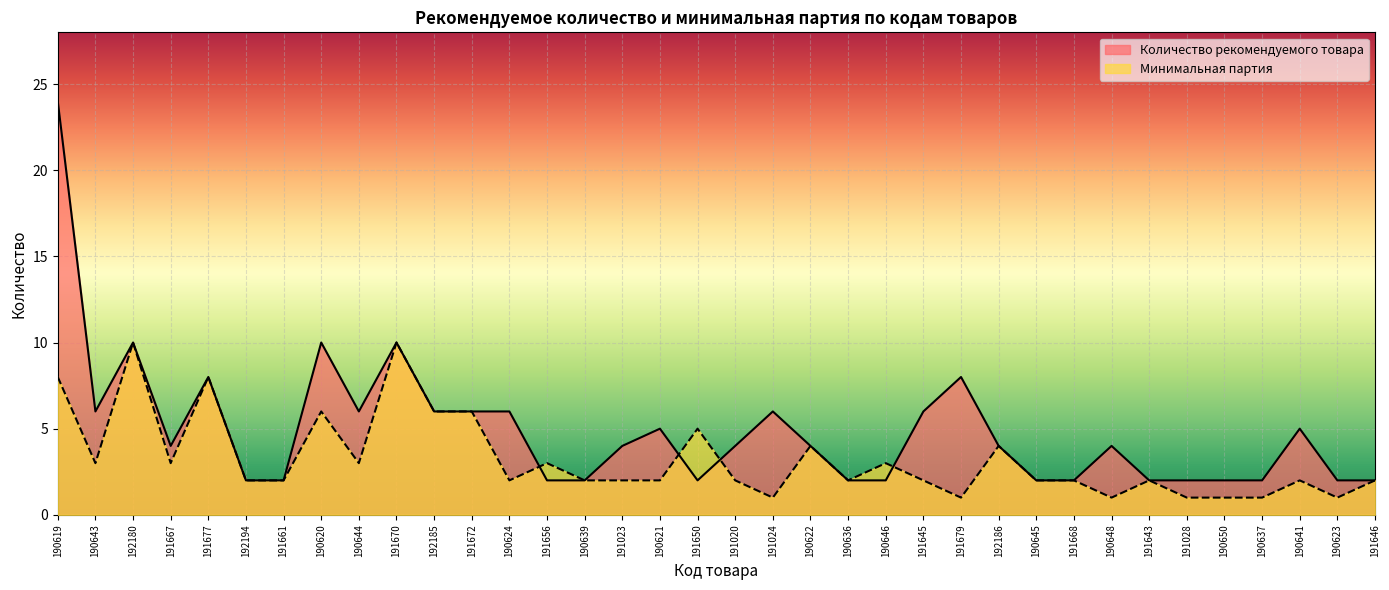

True or false: Минимальная партия has a value of 2 at 191023.

True